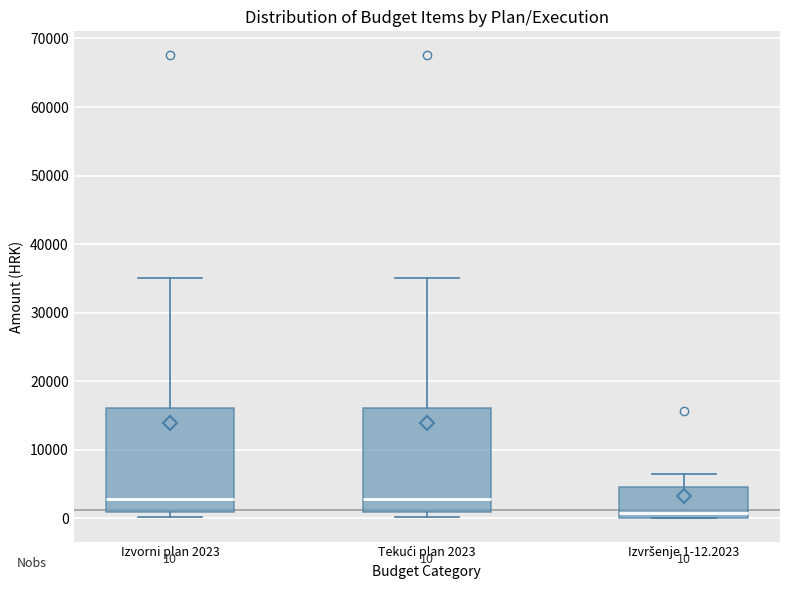

Which box's median line is the lowest?

Izvršenje 1-12.2023